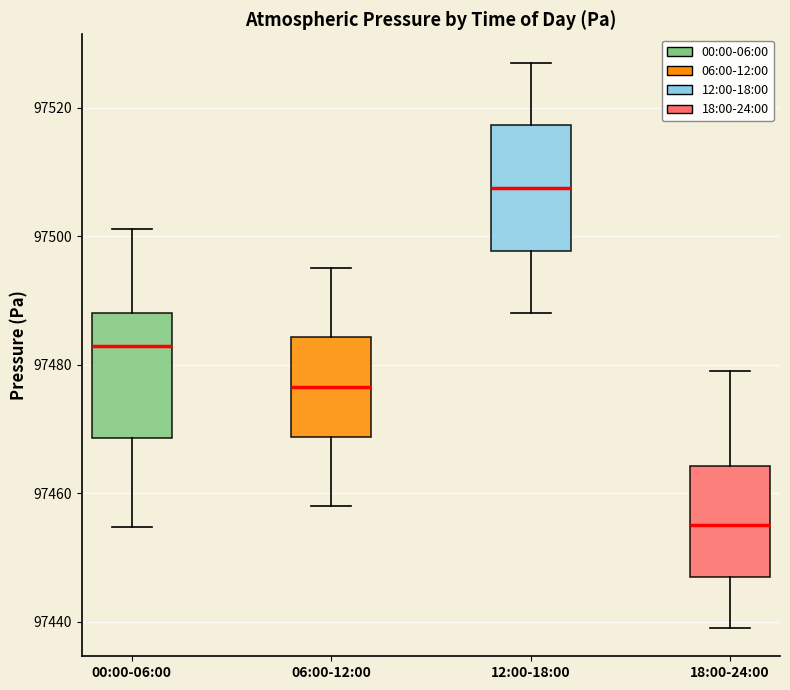

Reading left to right, read every box against the y-axis: the position of its median line, the range the box covers, and the ends of its whiskers. The values are not printed on the chart, so give them approximately, as read against the axis.

00:00-06:00: median 97482, box 97468 to 97488, whiskers 97454 to 97502
06:00-12:00: median 97476, box 97468 to 97484, whiskers 97458 to 97496
12:00-18:00: median 97508, box 97498 to 97518, whiskers 97488 to 97528
18:00-24:00: median 97456, box 97448 to 97464, whiskers 97440 to 97480